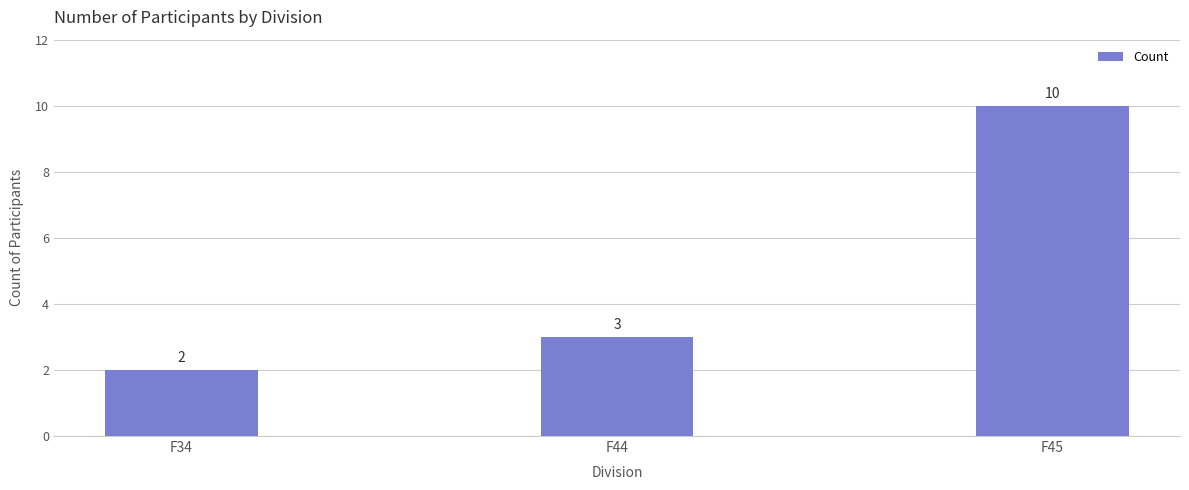

What is the average value?

5